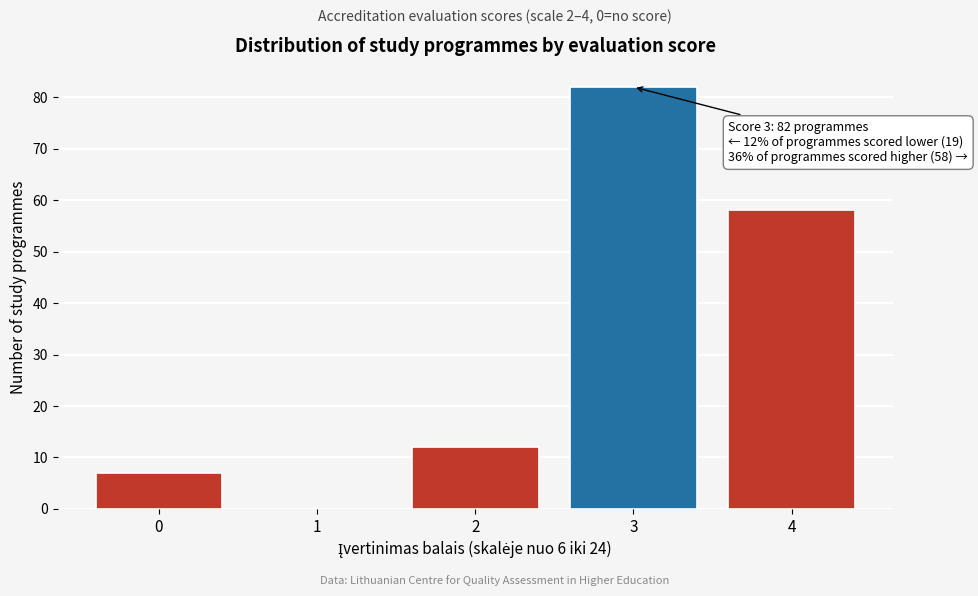

Reading left to right, list all the values displayed in this chart.

0=7	1=0	2=12	3=82	4=58